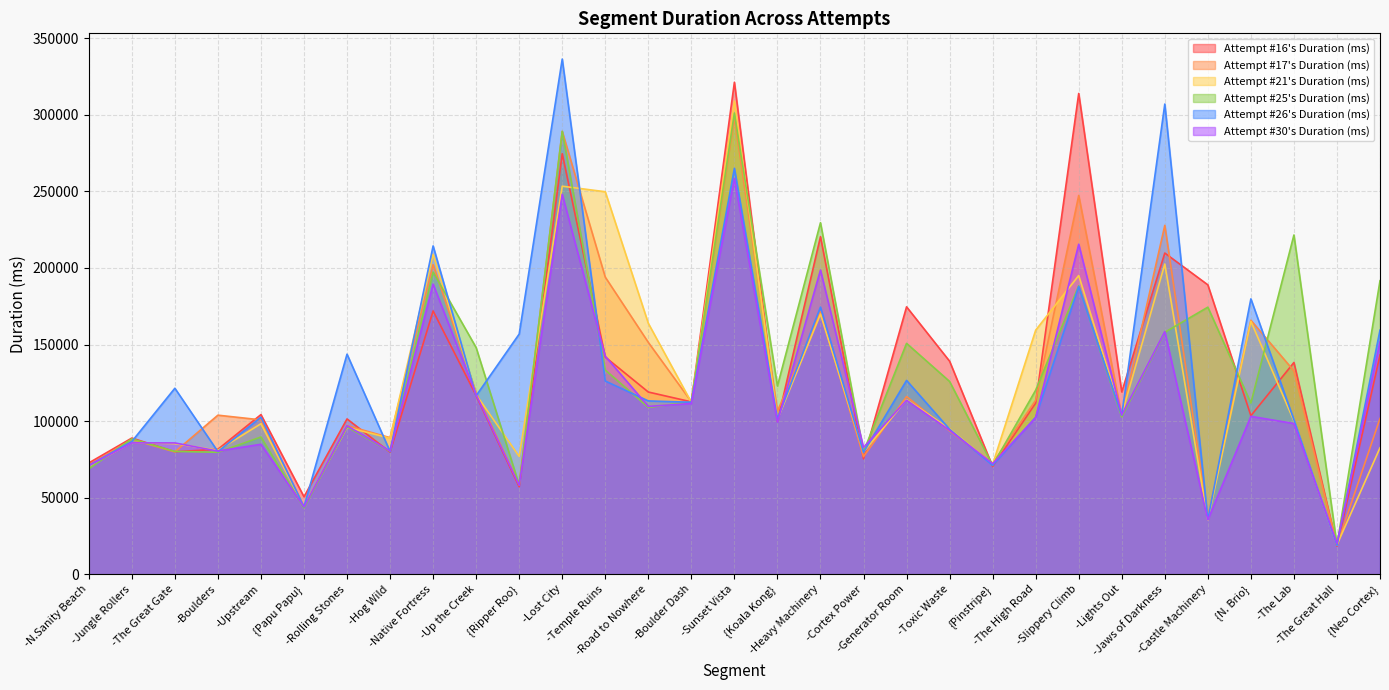

How many intersections are there between Attempt #30's Duration (ms) and Attempt #17's Duration (ms)?

9